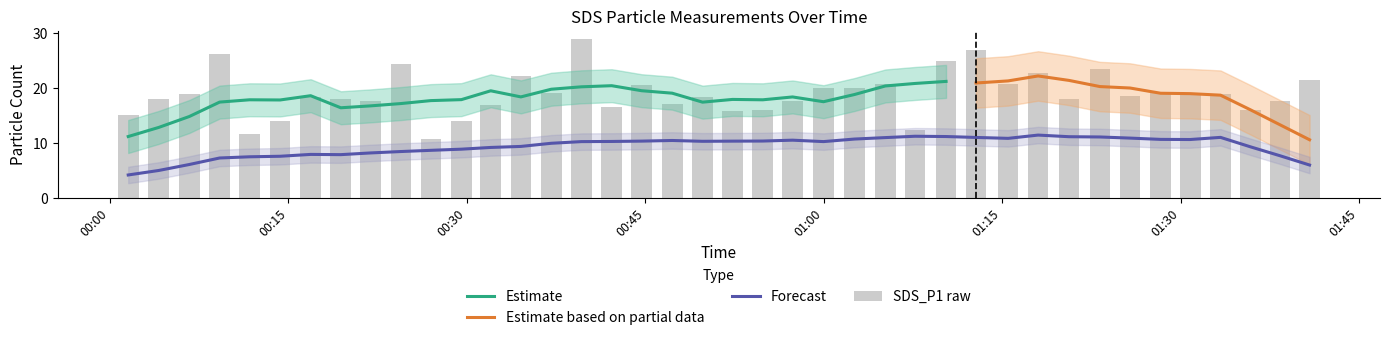

Where does the data first go above 18?

2021/01/19 00:06:41